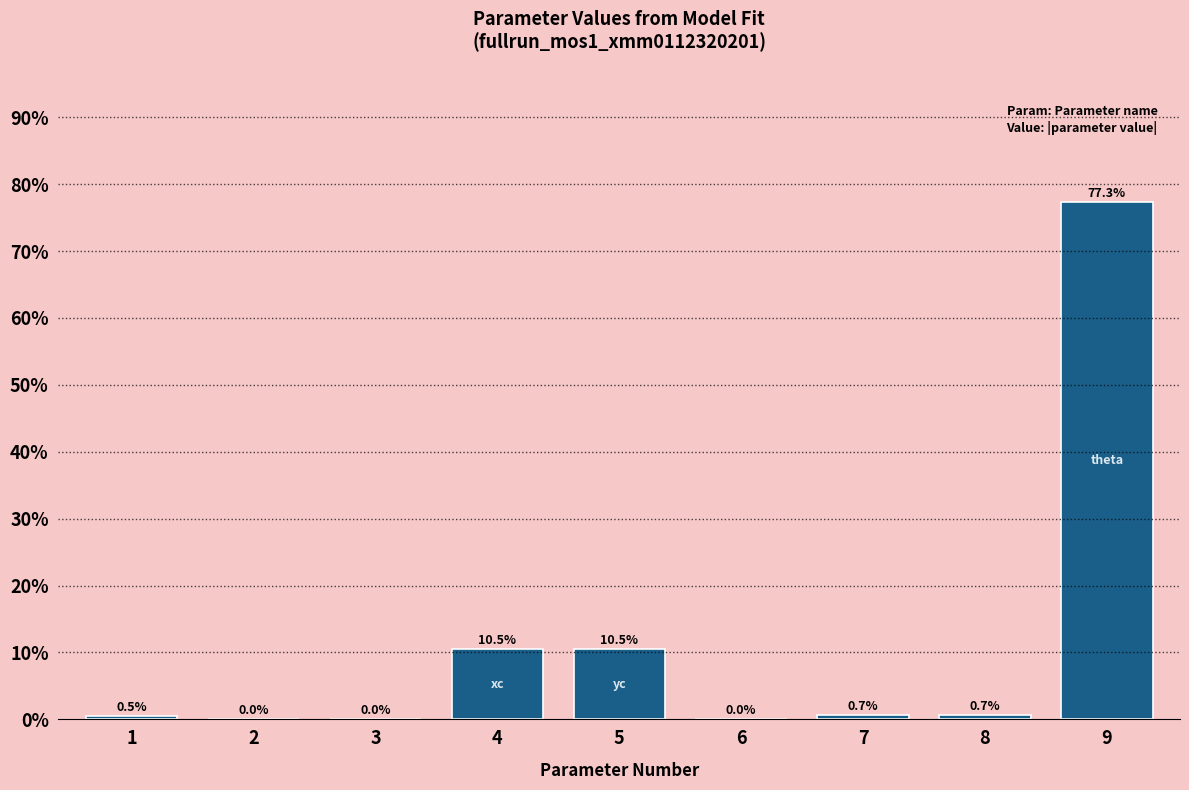

Which category has the highest value across all series?

9